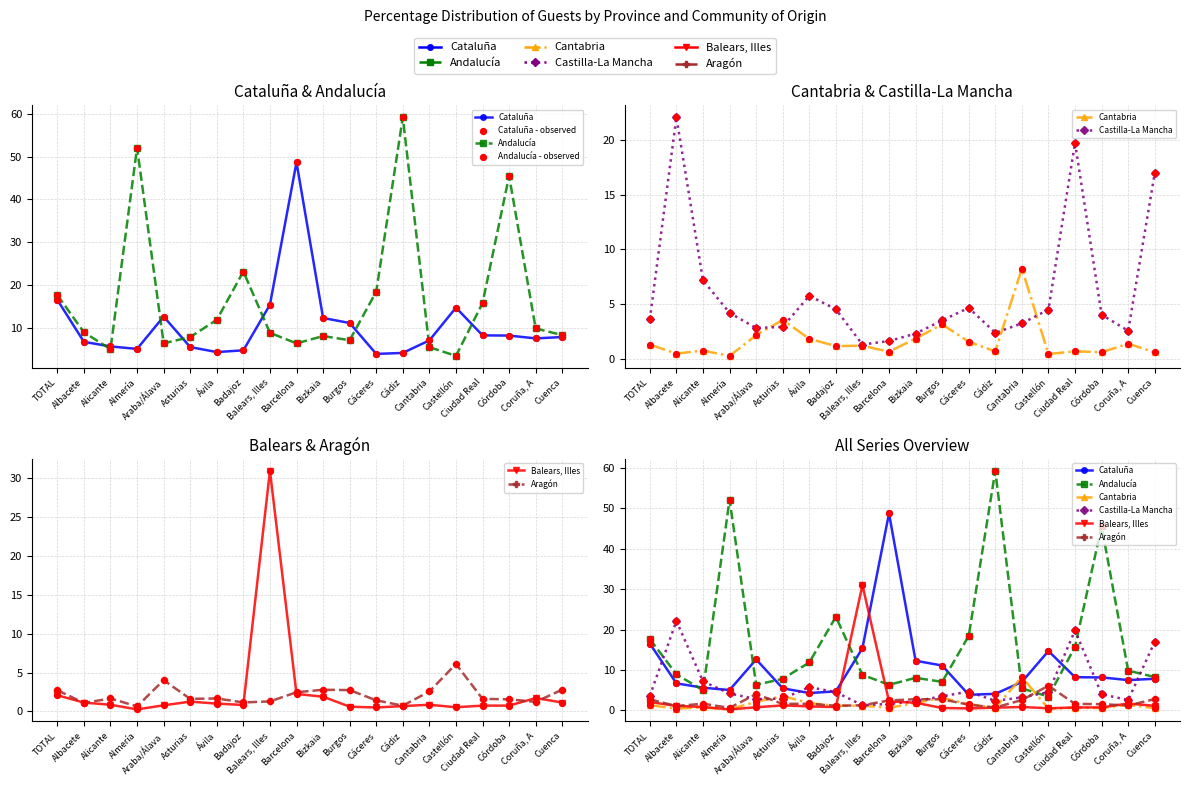

Which series reaches the minimum Y coordinate?

Cantabria